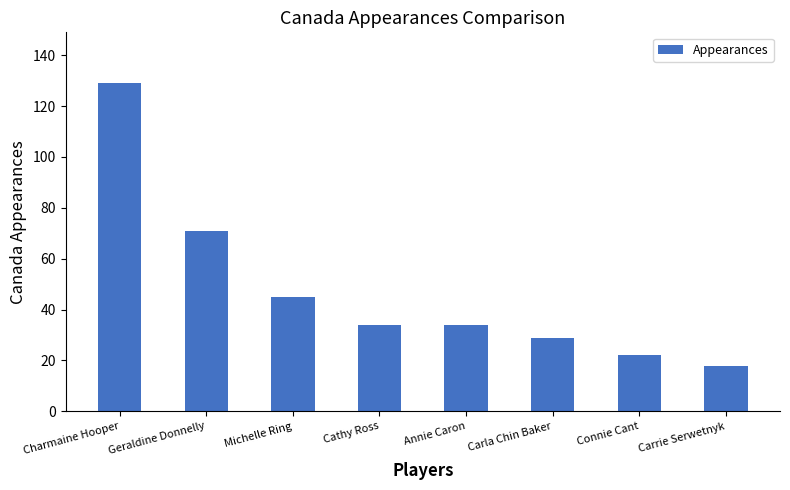

What position from the right is Geraldine Donnelly?

7